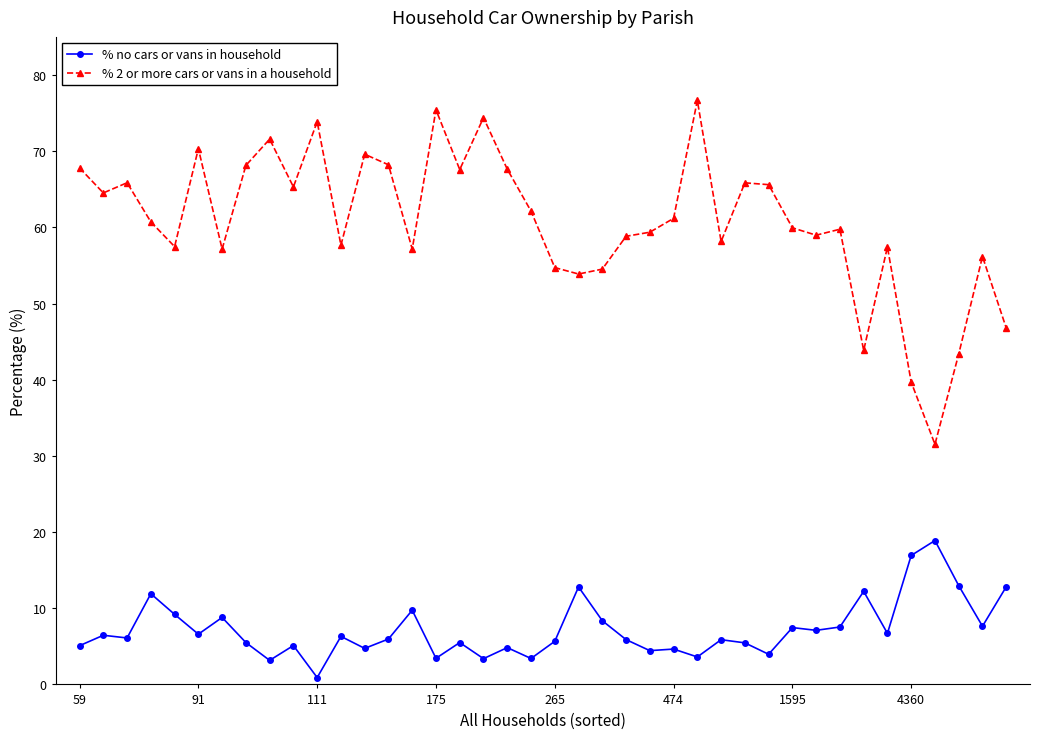

What is the difference between the maximum and second lowest values in the % 2 or more cars or vans in a household series?

37.0